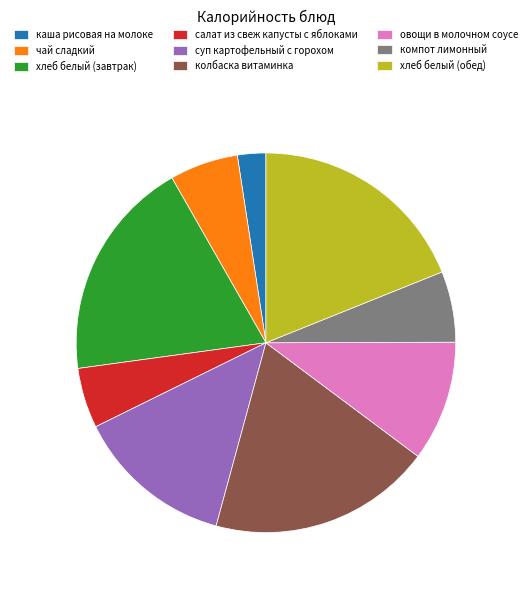

True or false: хлеб белый (обед) accounts for 19% of the total.

True